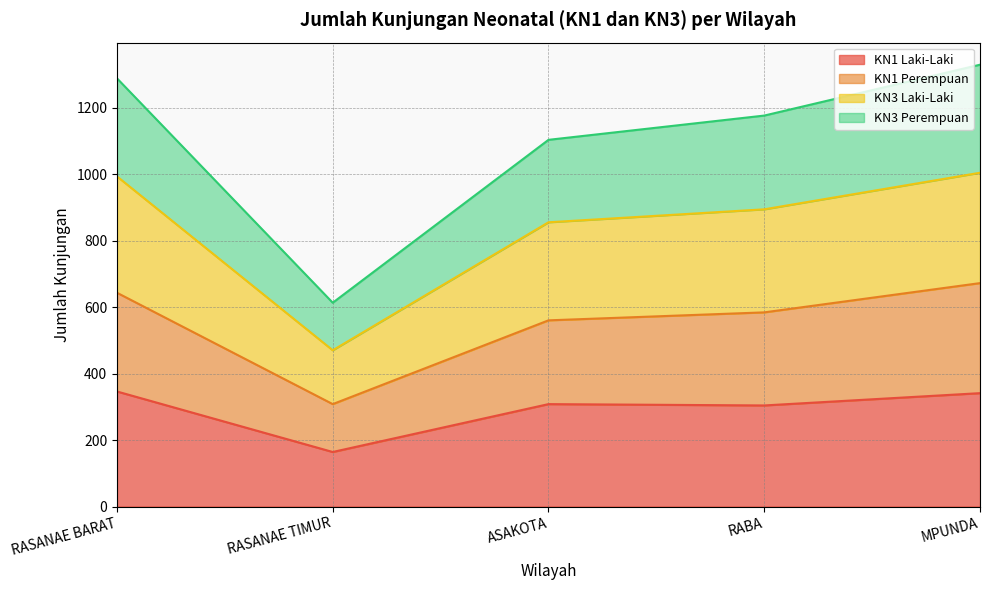

How many values in the KN3 Laki-Laki series are below 894?

2